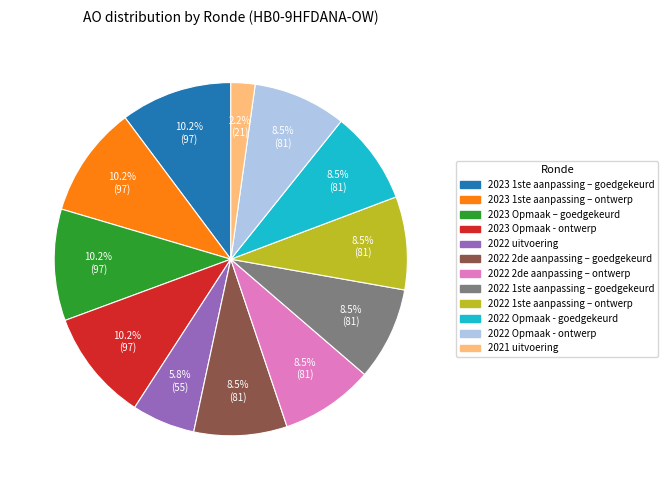

Is there any slice that represents more than half of the pie?

No